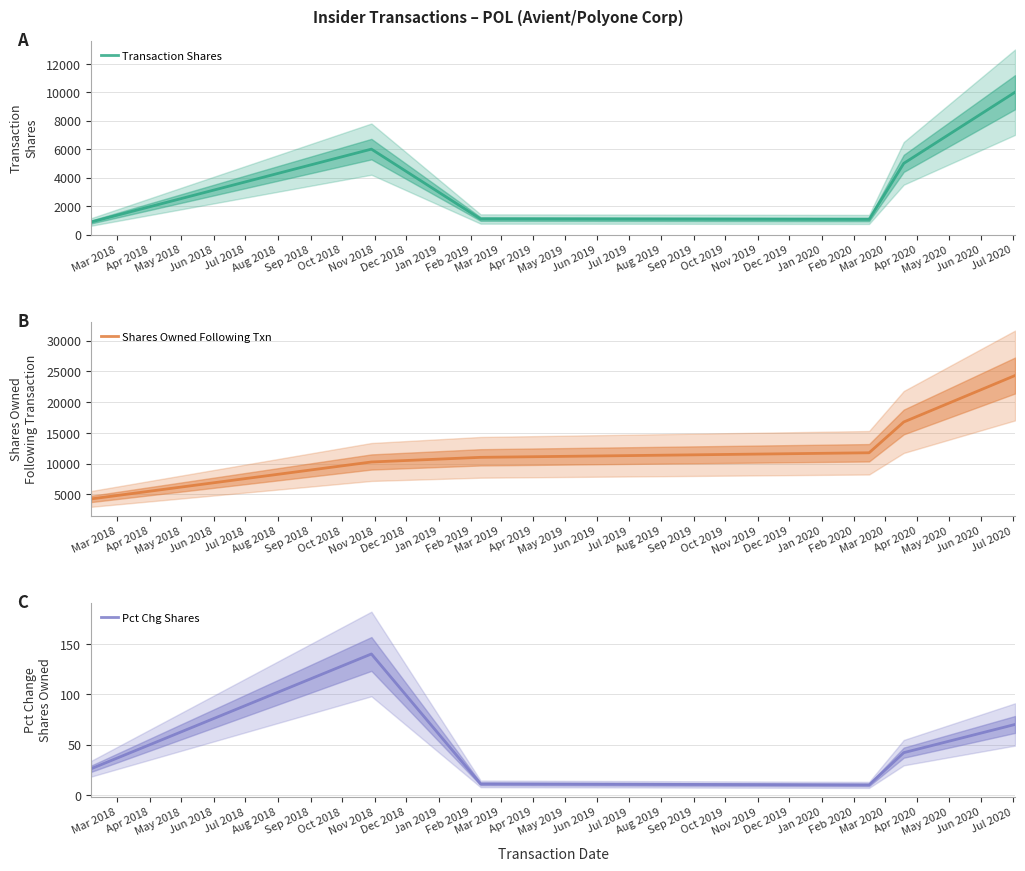

What is the maximum value for Pct Chg Shares?

140